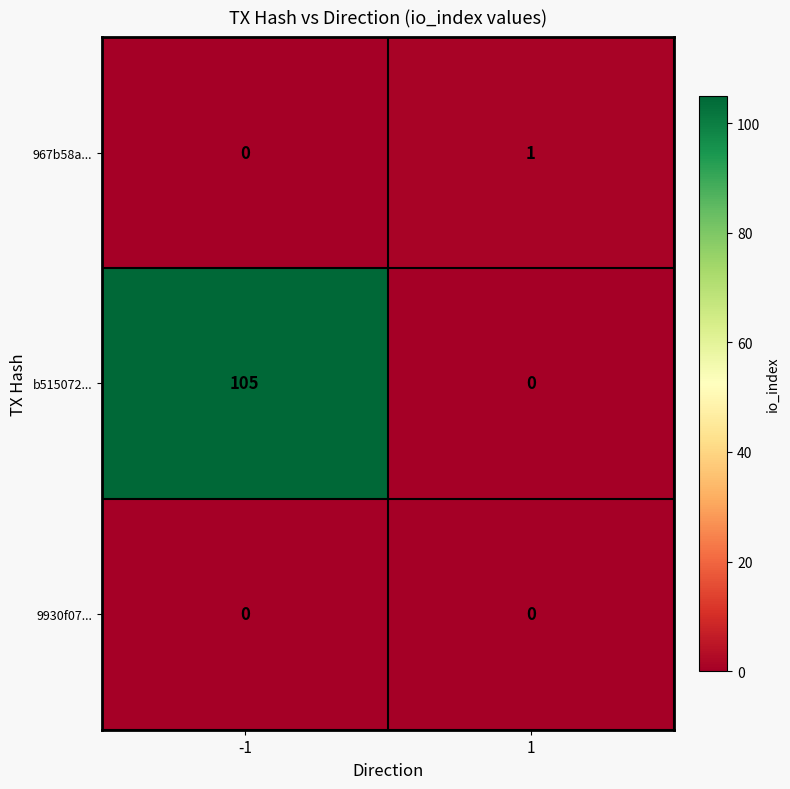

Is it true that 967b58a... equals 0 at -1?

True